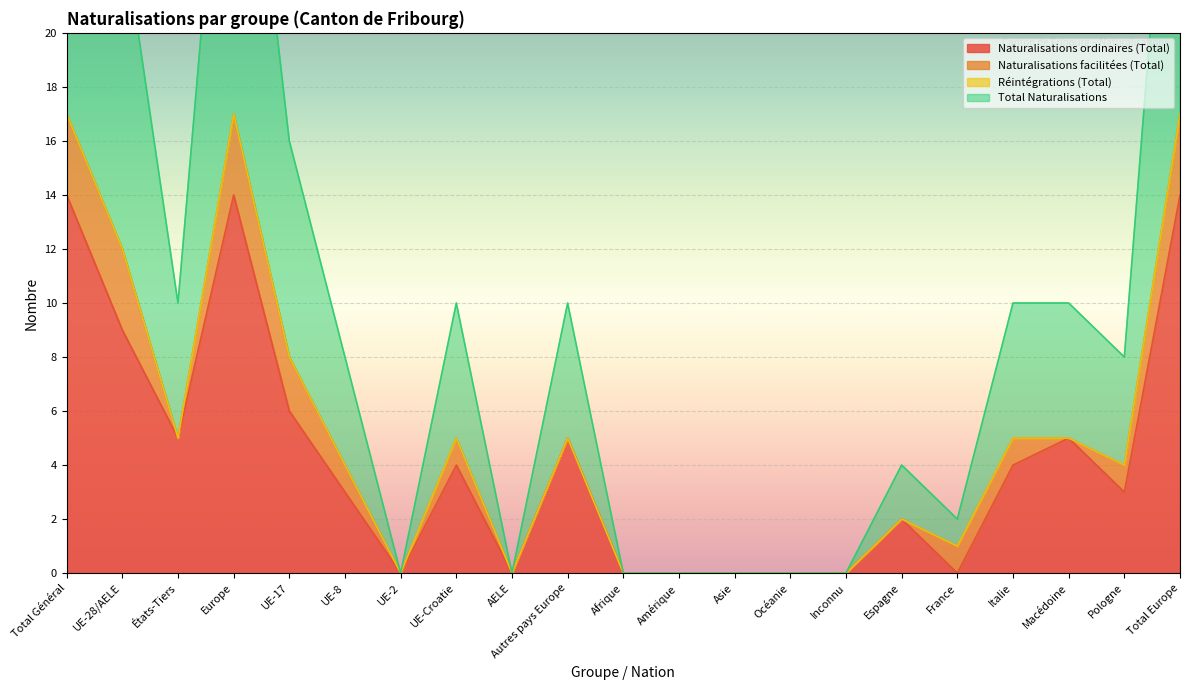

Is it true that Total Naturalisations equals 16 at UE-28/AELE?

False